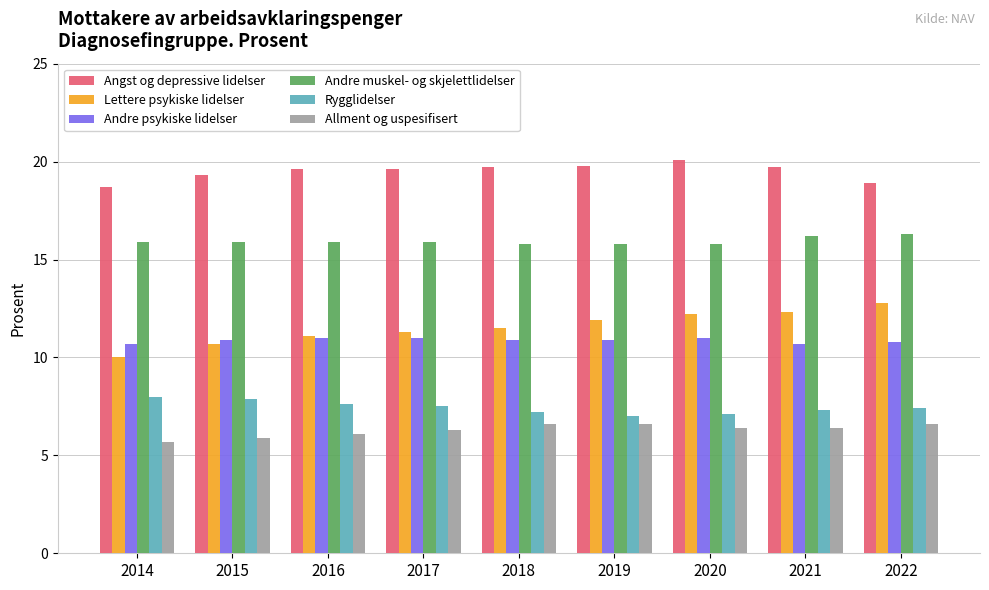

Which series has the widest spread of values?

Lettere psykiske lidelser